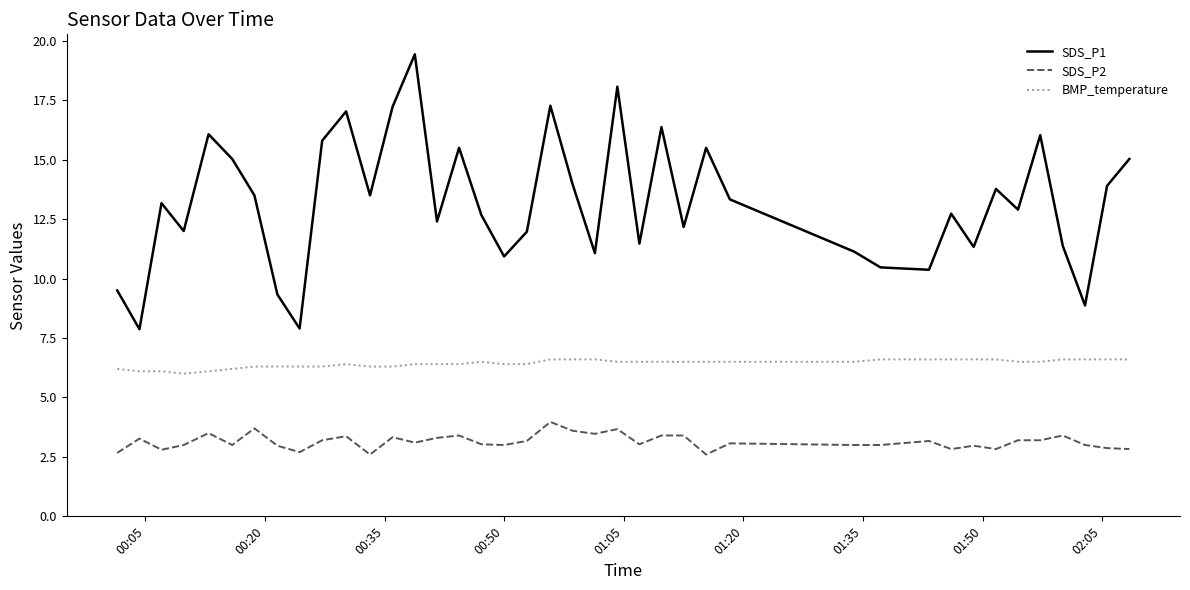

What is the sum of all BMP_temperature values?

257.1